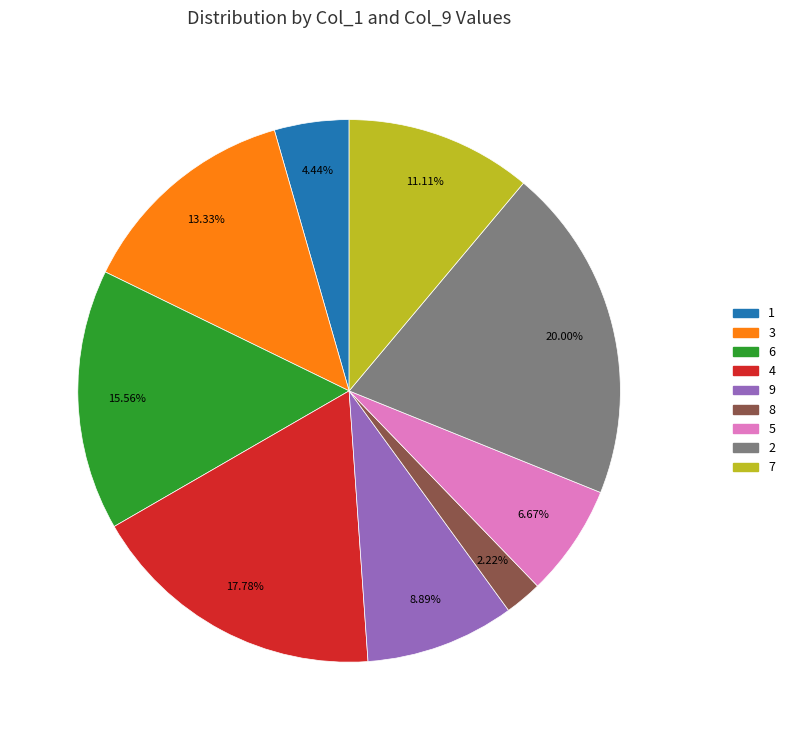

To the nearest percent, what percentage of the pie is 1?

4%